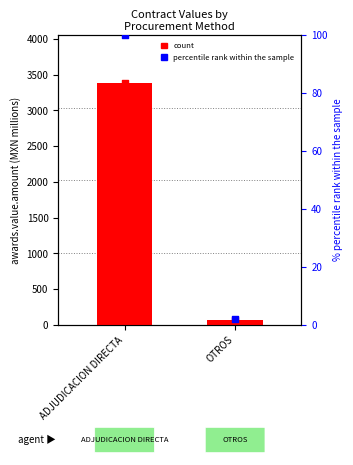

Is the value of count at OTROS greater than the value of awards.value.amount at OTROS?

No